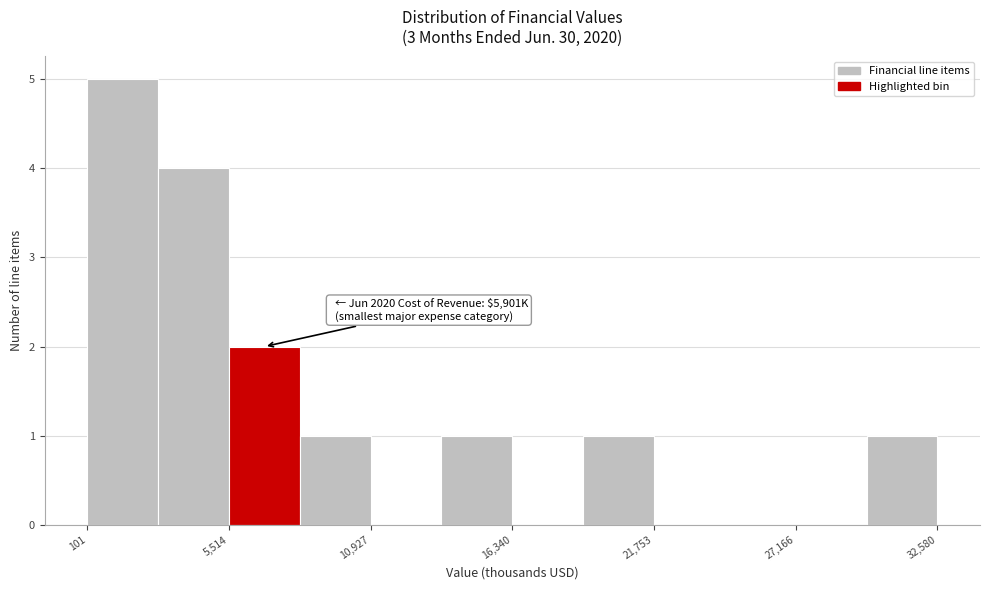

Around what value on the x-axis is the tallest bar? Give the approximate position of its centre, as read against the axis.

1000